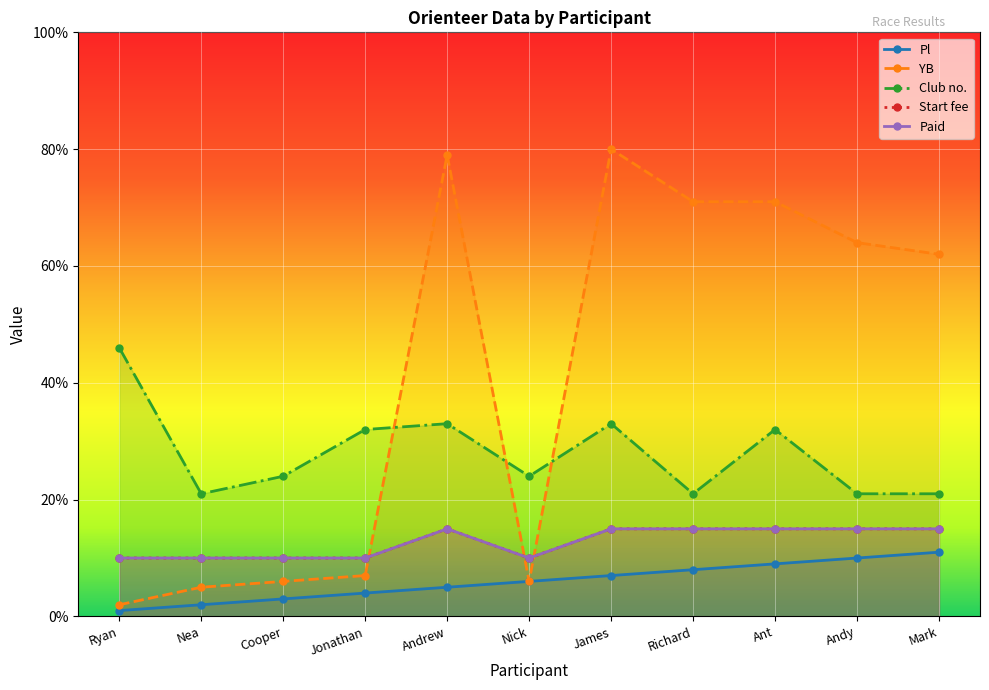

Reading left to right, list all the values displayed in this chart.

Pl: Ryan=1	Nea=2	Cooper=3	Jonathan=4	Andrew=5	Nick=6	James=7	Richard=8	Ant=9	Andy=10	Mark=11
YB: Ryan=2	Nea=5	Cooper=6	Jonathan=7	Andrew=79	Nick=6	James=80	Richard=71	Ant=71	Andy=64	Mark=62
Club no.: Ryan=46	Nea=21	Cooper=24	Jonathan=32	Andrew=33	Nick=24	James=33	Richard=21	Ant=32	Andy=21	Mark=21
Start fee: Ryan=10	Nea=10	Cooper=10	Jonathan=10	Andrew=15	Nick=10	James=15	Richard=15	Ant=15	Andy=15	Mark=15
Paid: Ryan=10	Nea=10	Cooper=10	Jonathan=10	Andrew=15	Nick=10	James=15	Richard=15	Ant=15	Andy=15	Mark=15